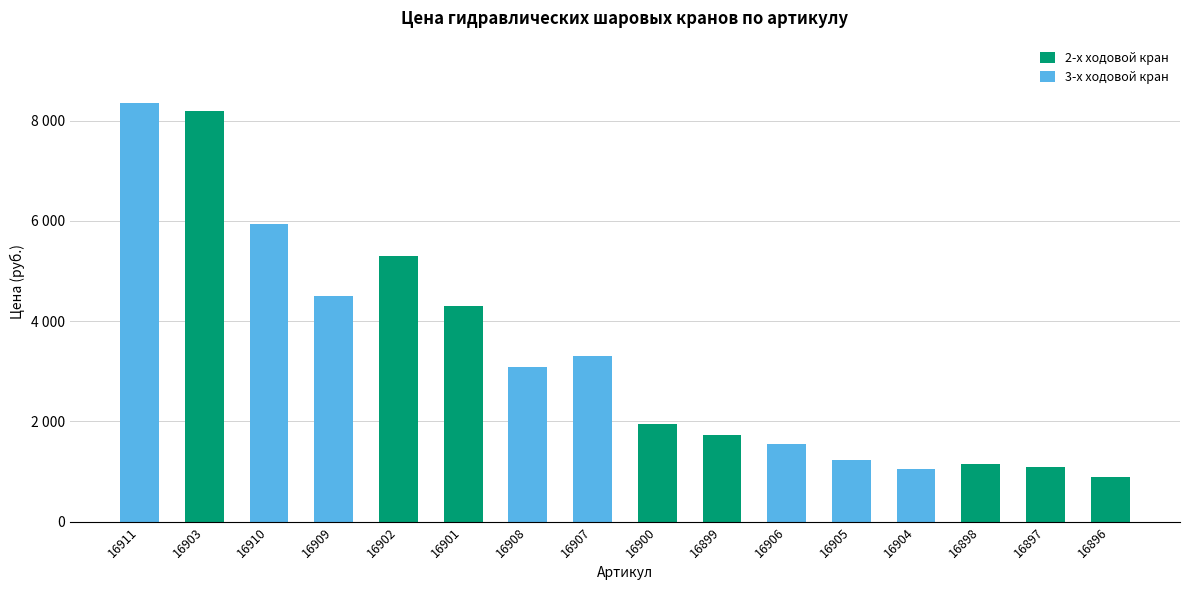

What is the approximate value of 2-х ходовой кран at 16898, to the nearest 100?

1200